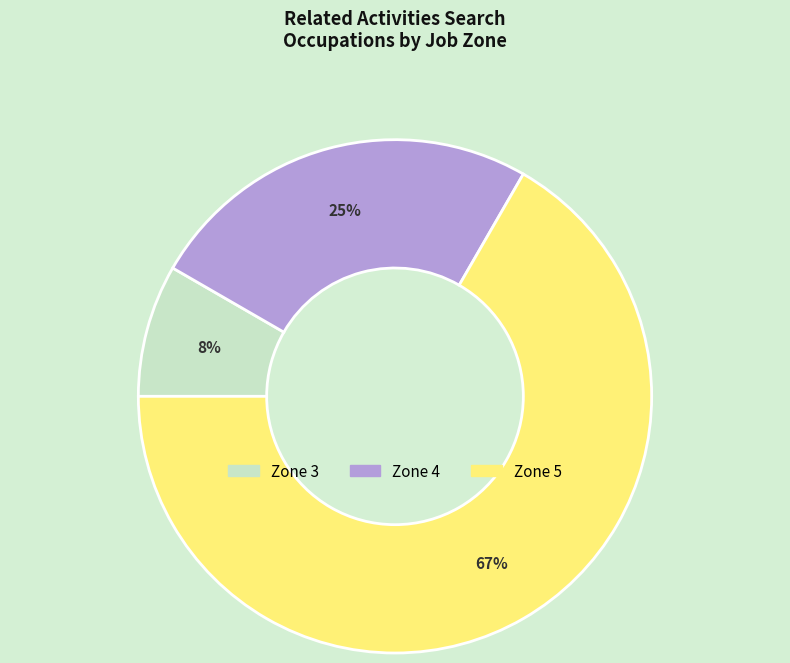

To the nearest percent, what is the average slice percentage?

33%